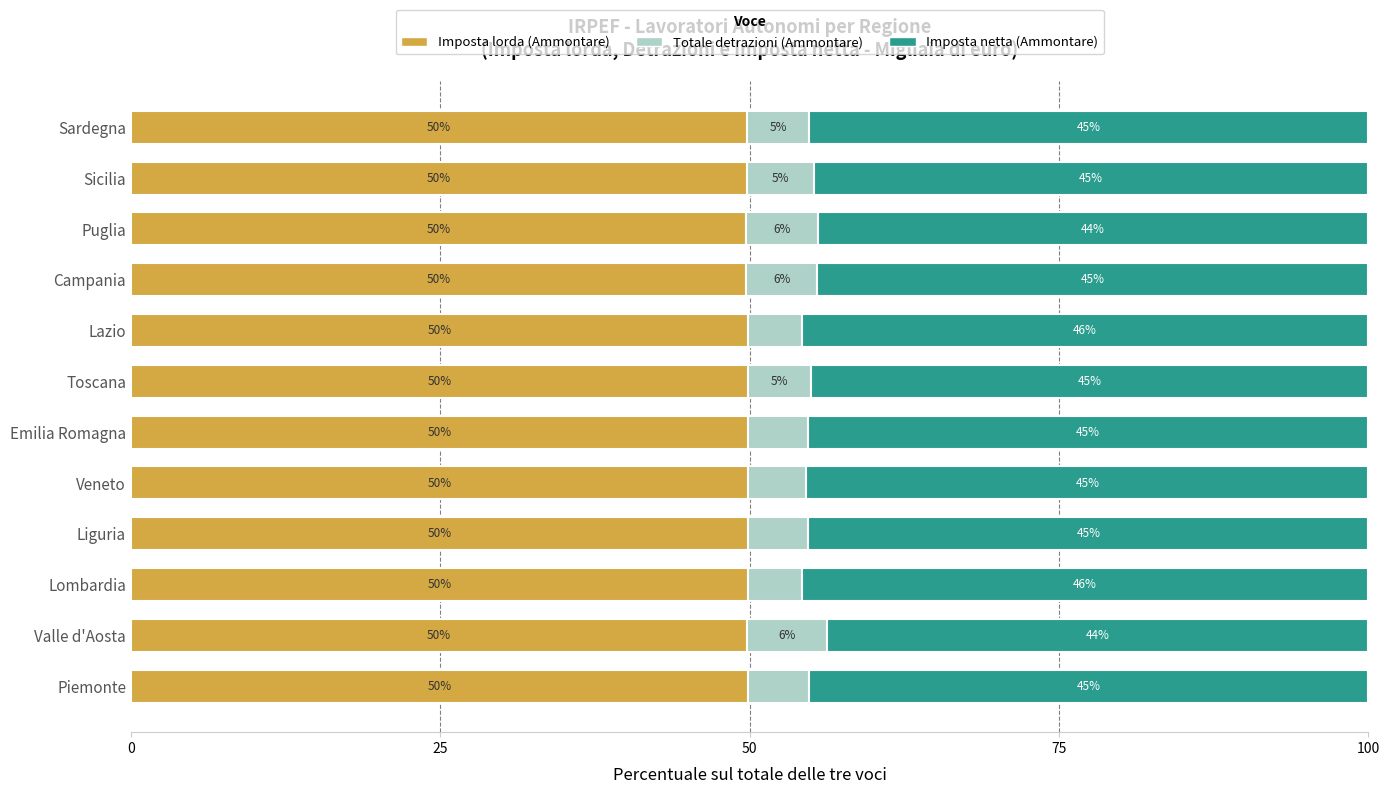

How many Imposta lorda (Ammontare) values are between 49 and 50?

12